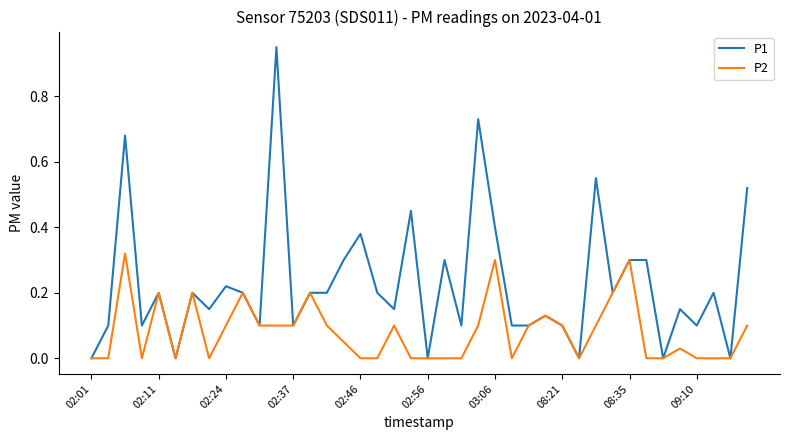

Which series has the widest spread of values?

P1